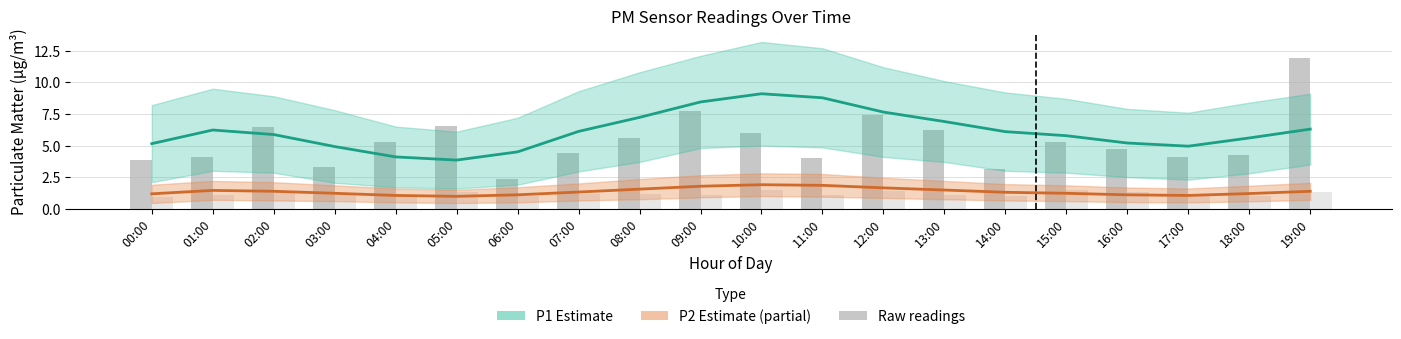

Which category has the highest value in the P2 raw series?

15:00